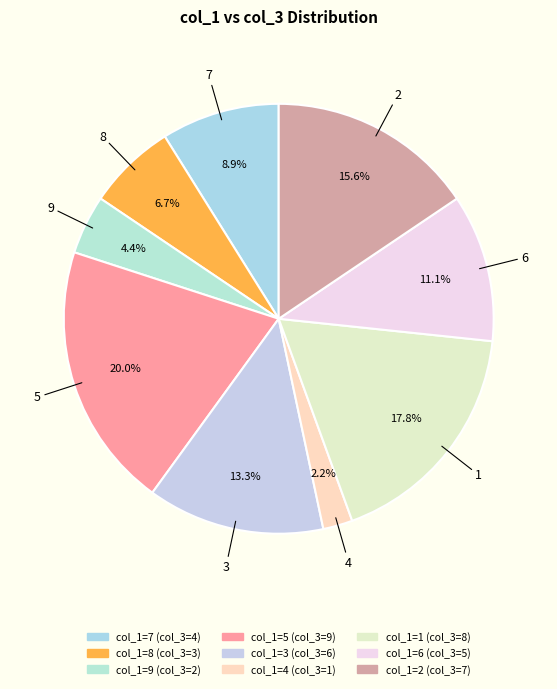

What is the smallest slice in the pie chart?

4